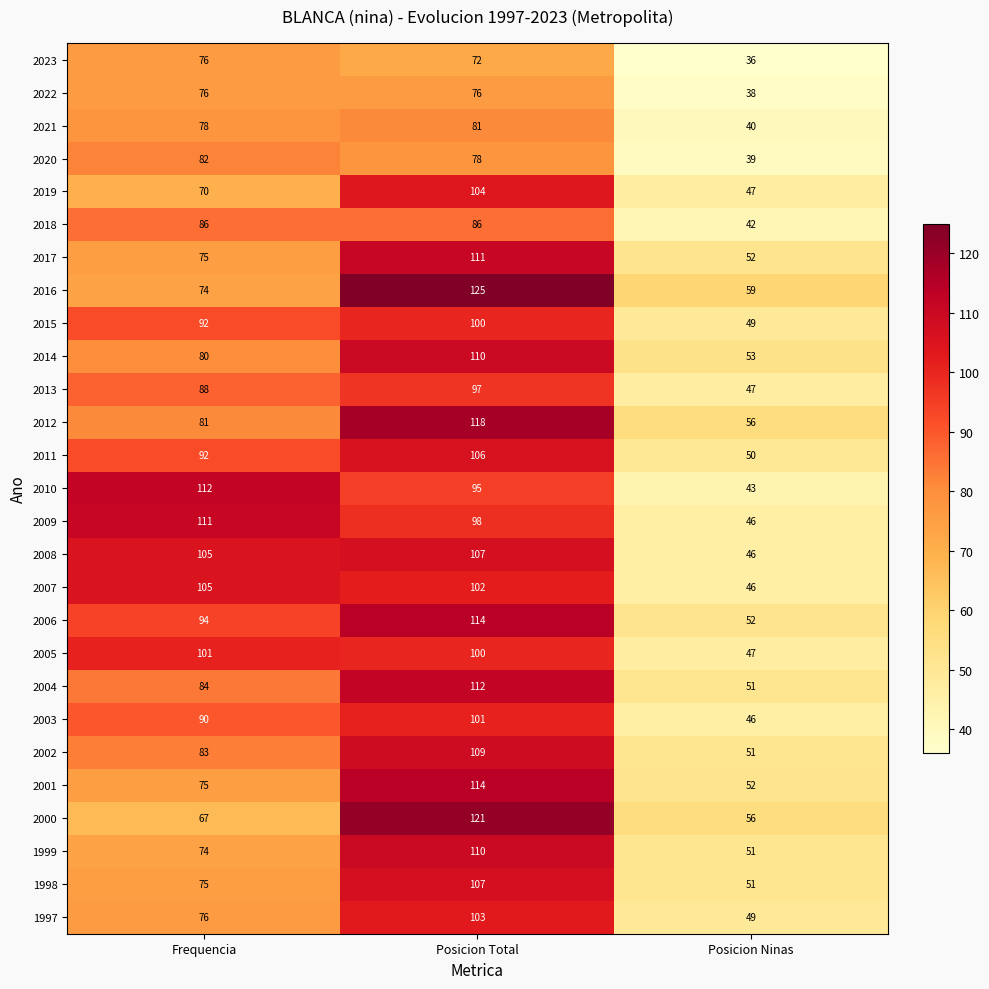

What is the total value across all series at Posicion Total?

2757